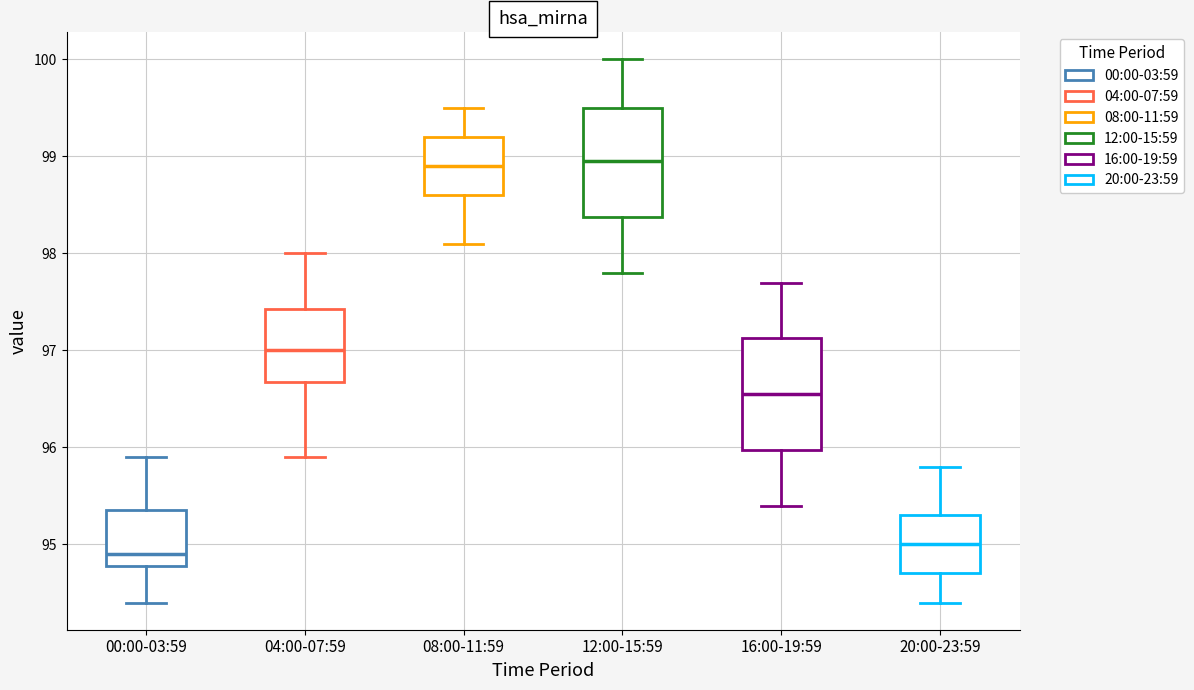

Reading left to right, transcribe this box plot: for each box, give where its median line is, the range the box spans, and where its two whiskers end, as read against the y-axis. The values are not printed on the chart, so give them approximately, as read against the axis.

00:00-03:59: median 94.9, box 94.8 to 95.4, whiskers 94.4 to 95.9
04:00-07:59: median 97.0, box 96.7 to 97.4, whiskers 95.9 to 98.0
08:00-11:59: median 98.9, box 98.6 to 99.2, whiskers 98.1 to 99.5
12:00-15:59: median 99.0, box 98.4 to 99.5, whiskers 97.8 to 100.0
16:00-19:59: median 96.6, box 96.0 to 97.1, whiskers 95.4 to 97.7
20:00-23:59: median 95.0, box 94.7 to 95.3, whiskers 94.4 to 95.8